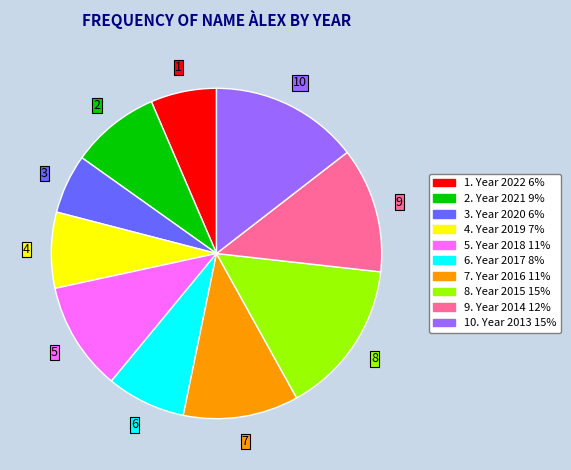

Does any single category account for the majority?

No